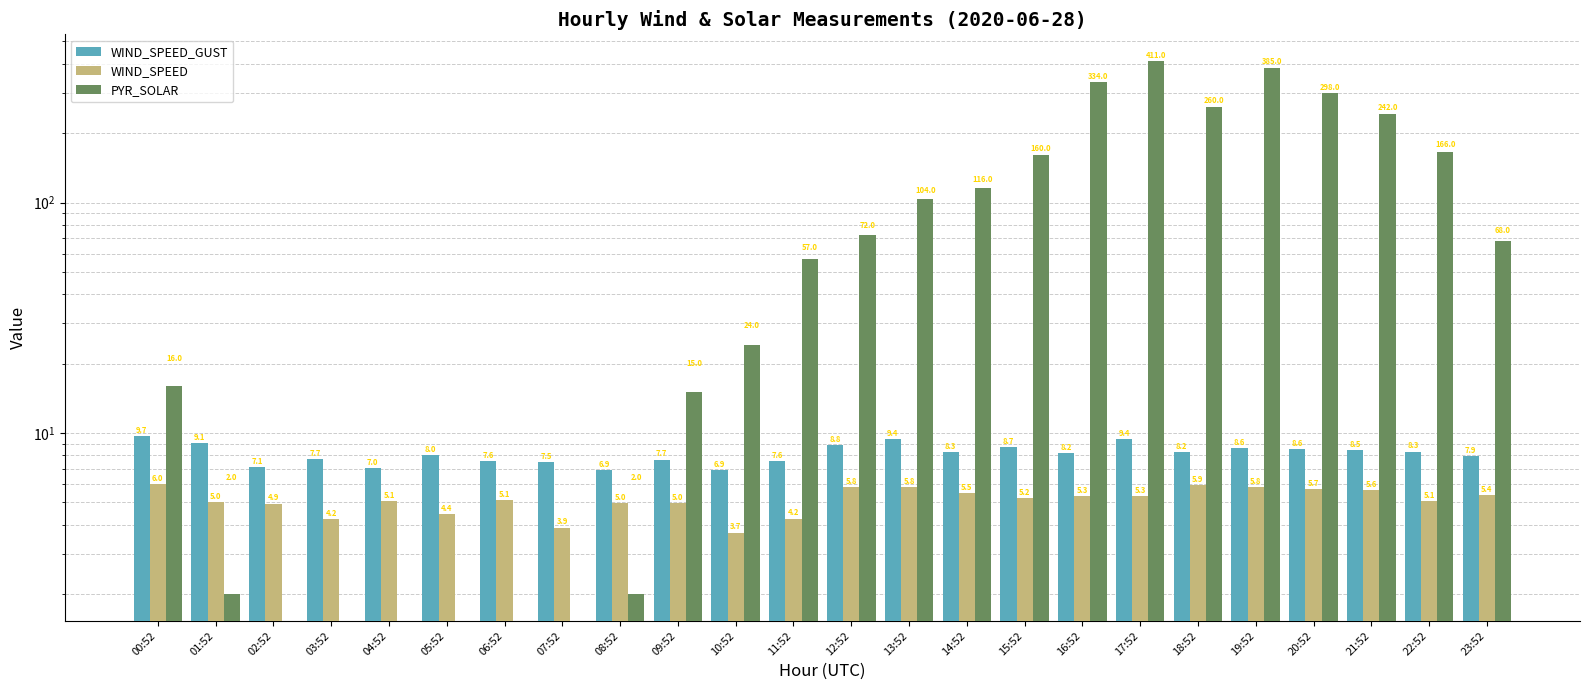

At which label does WIND_SPEED_GUST reach its peak?

00:52